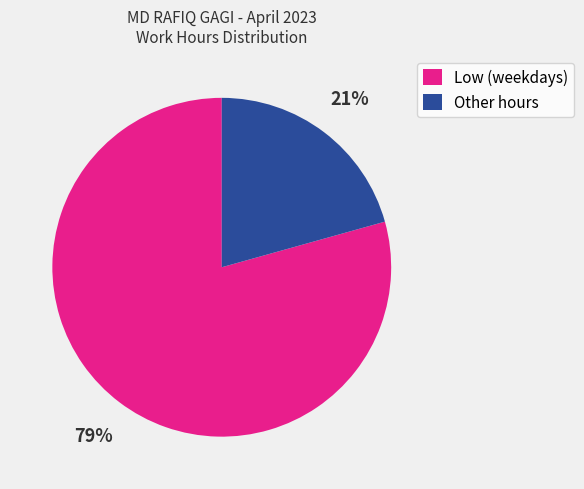

The Other hours slice represents 21% of the pie. True or false?

True